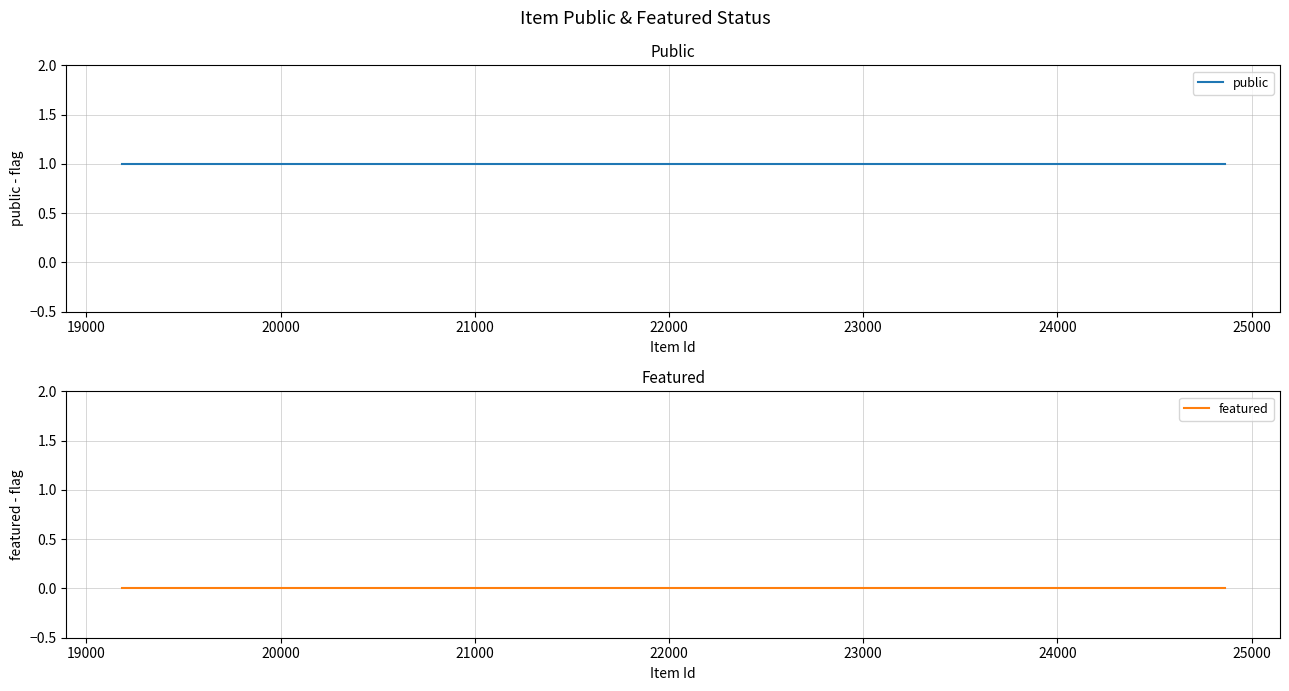

How many series are shown in this chart?

2